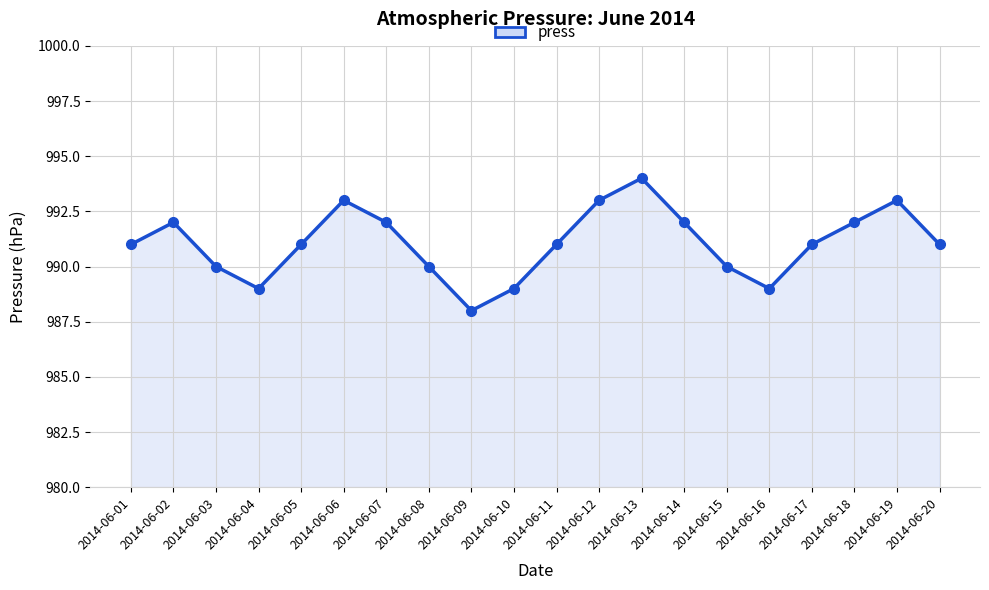

What is the value of the 14th point from the left?

992